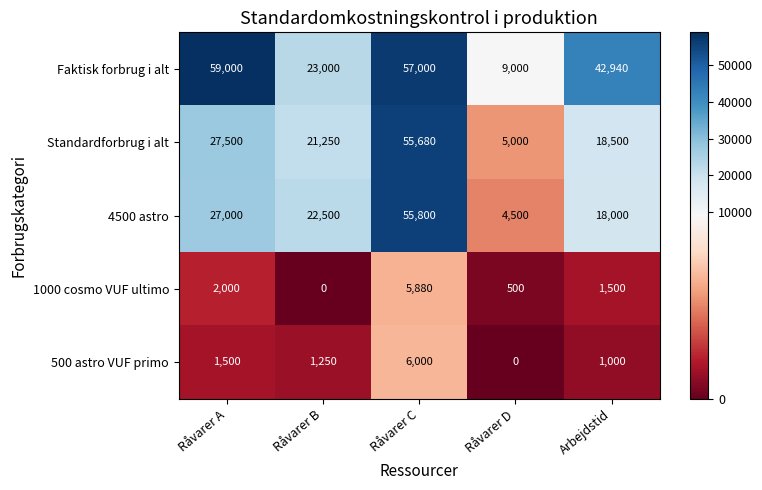

Reading left to right, transcribe all the data shown in this chart.

Faktisk forbrug i alt: Råvarer A=59000	Råvarer B=23000	Råvarer C=57000	Råvarer D=9000	Arbejdstid=42940
Standardforbrug i alt: Råvarer A=27500	Råvarer B=21250	Råvarer C=55680	Råvarer D=5000	Arbejdstid=18500
4500 astro: Råvarer A=27000	Råvarer B=22500	Råvarer C=55800	Råvarer D=4500	Arbejdstid=18000
1000 cosmo VUF ultimo: Råvarer A=2000	Råvarer B=0	Råvarer C=5880	Råvarer D=500	Arbejdstid=1500
500 astro VUF primo: Råvarer A=1500	Råvarer B=1250	Råvarer C=6000	Råvarer D=0	Arbejdstid=1000